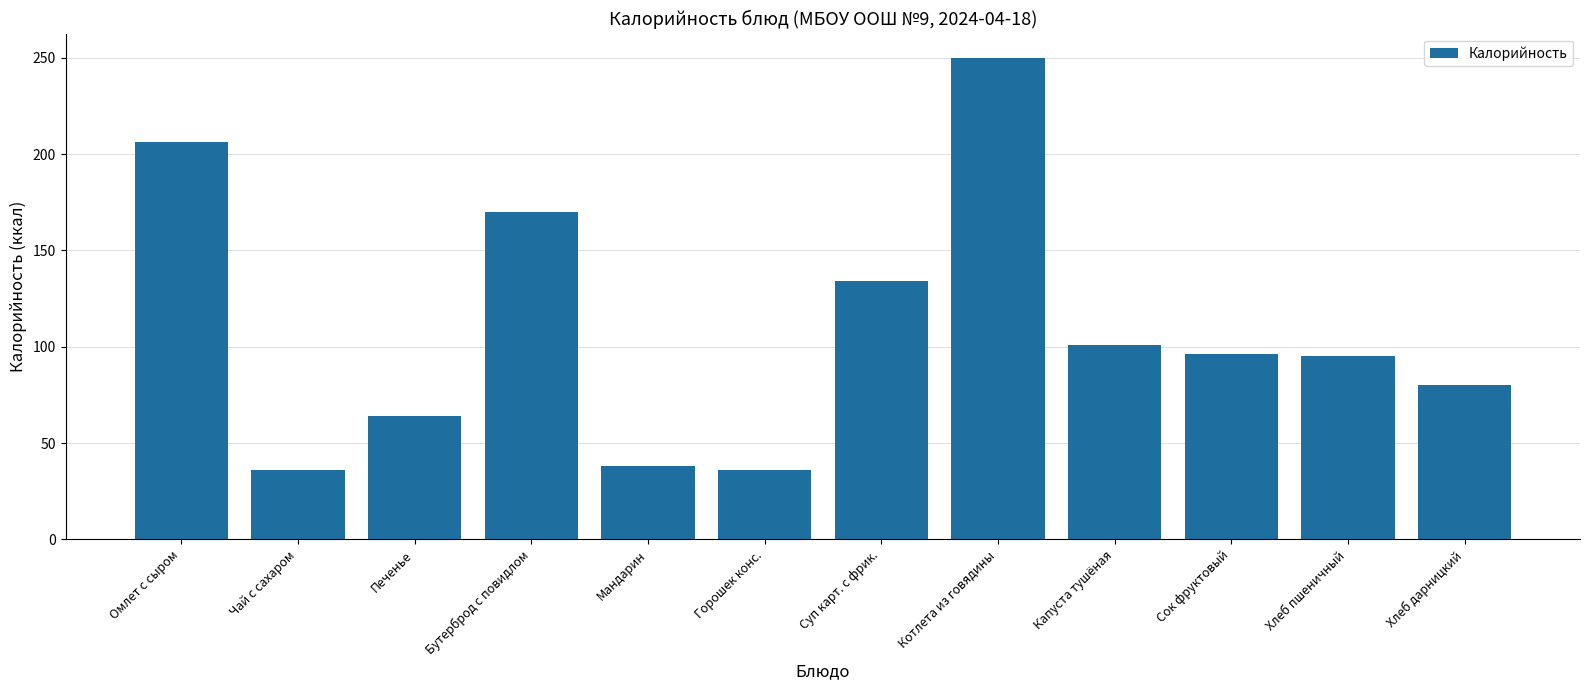

How many data points does each series have?

12